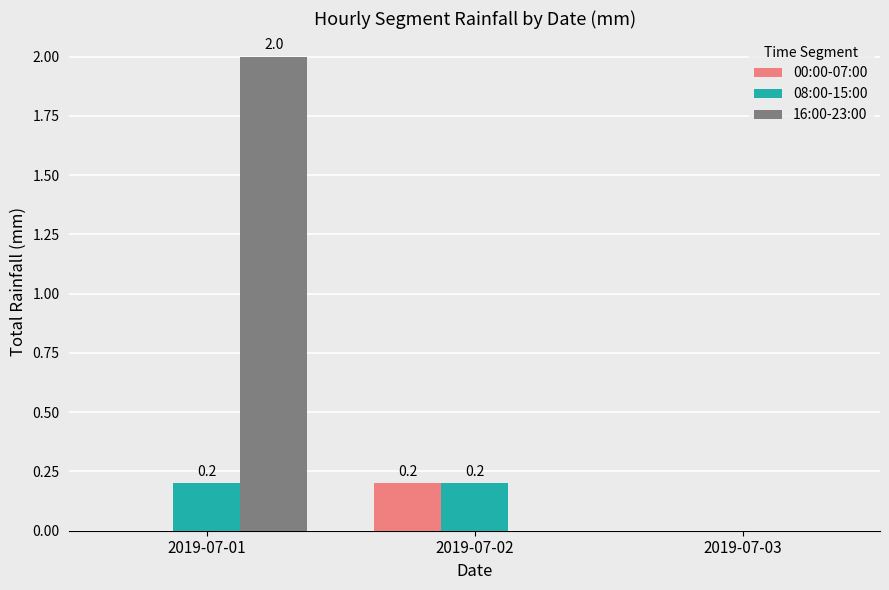

Is it true that 00:00-07:00 equals 0.1 at 2019-07-03?

False